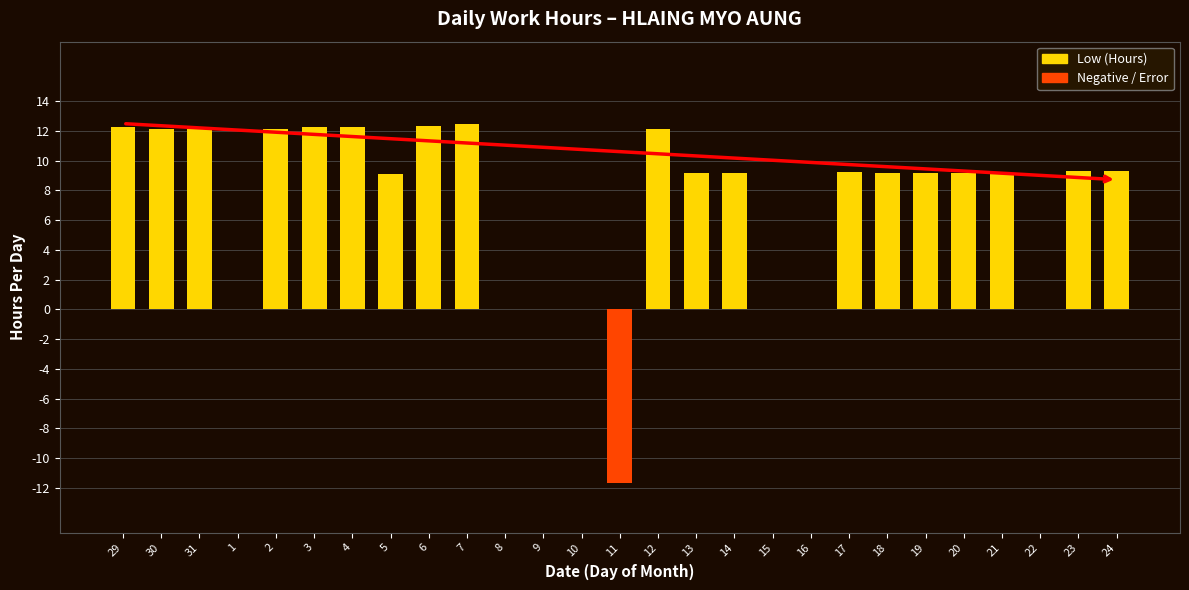

What is the maximum value shown in the chart?

12.5